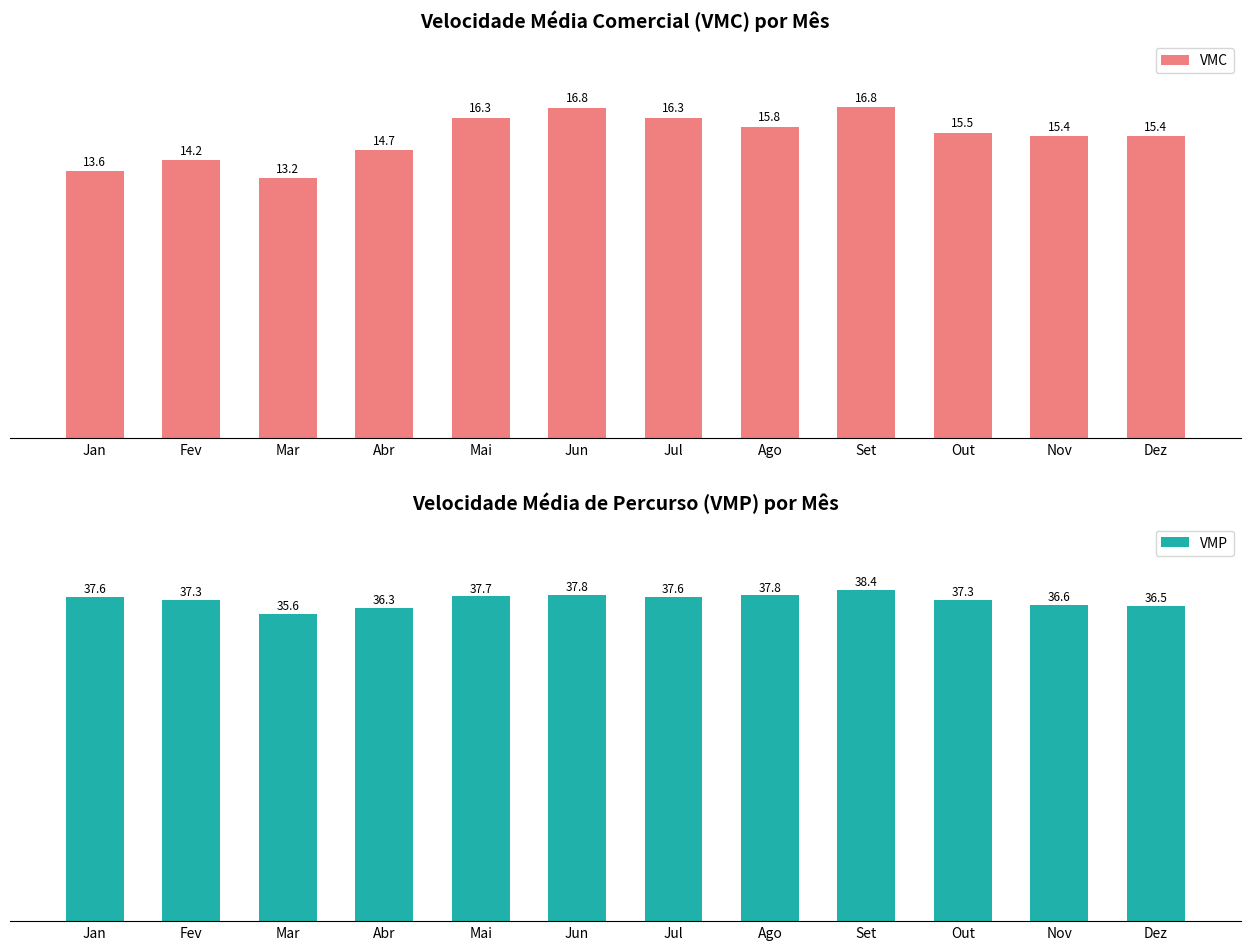

What value does the VMC series have at Jul?

16.3